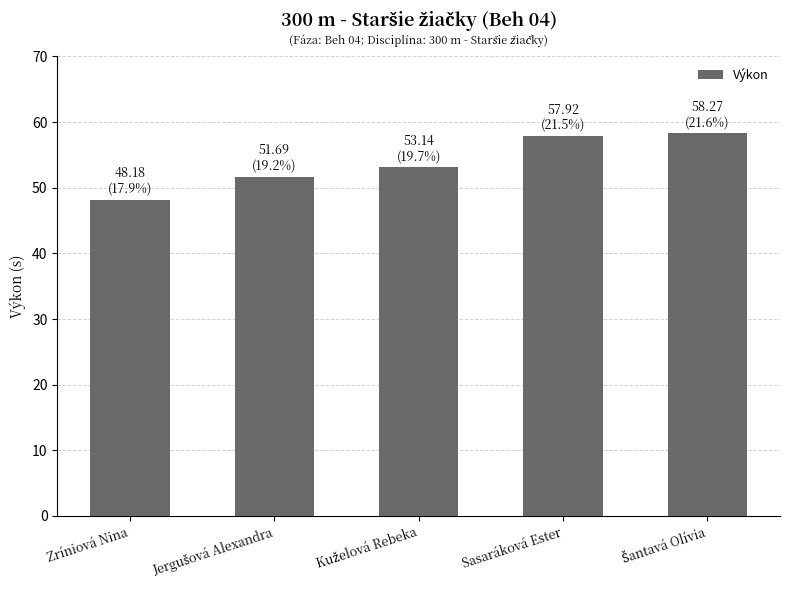

The chart shows a value of 76.2 at Sasaráková Ester. True or false?

False